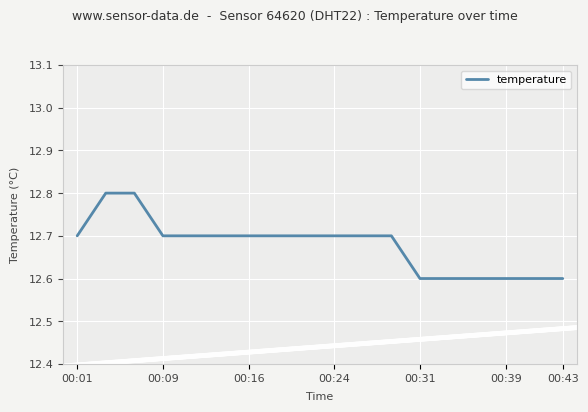

What is the minimum value shown in the chart?

12.6